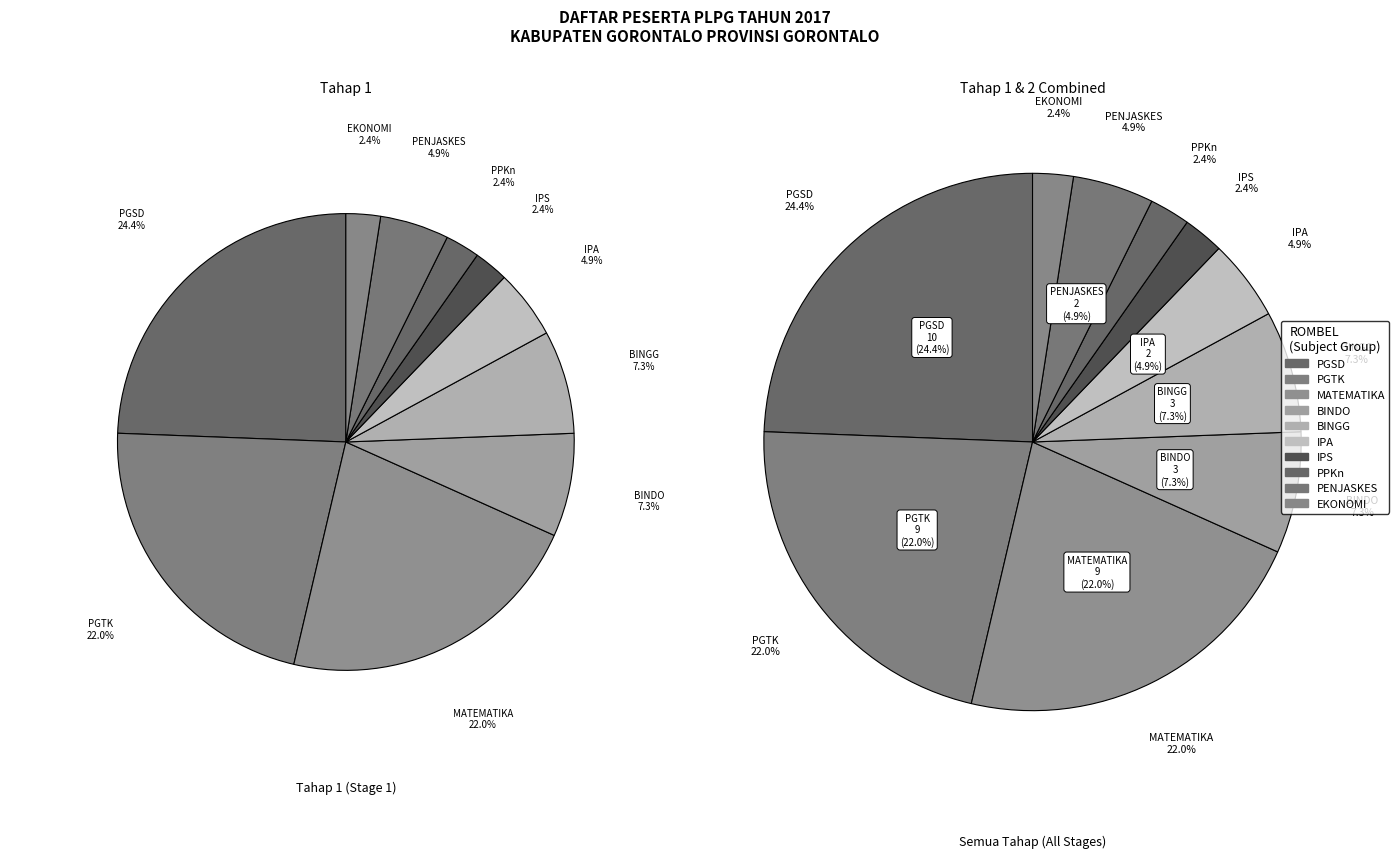

To the nearest percent, what percentage of the pie is PGSD?

24%